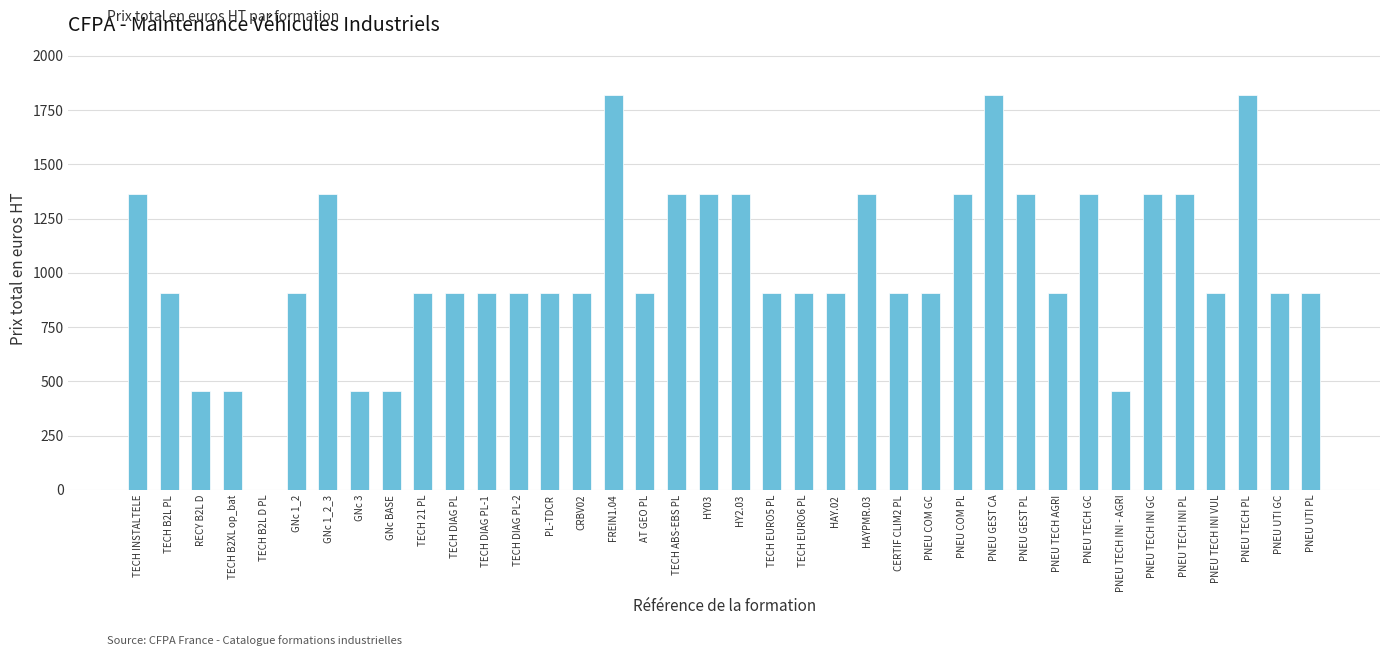

True or false: the data shows 279 at CERTIF CLIM2 PL.

False